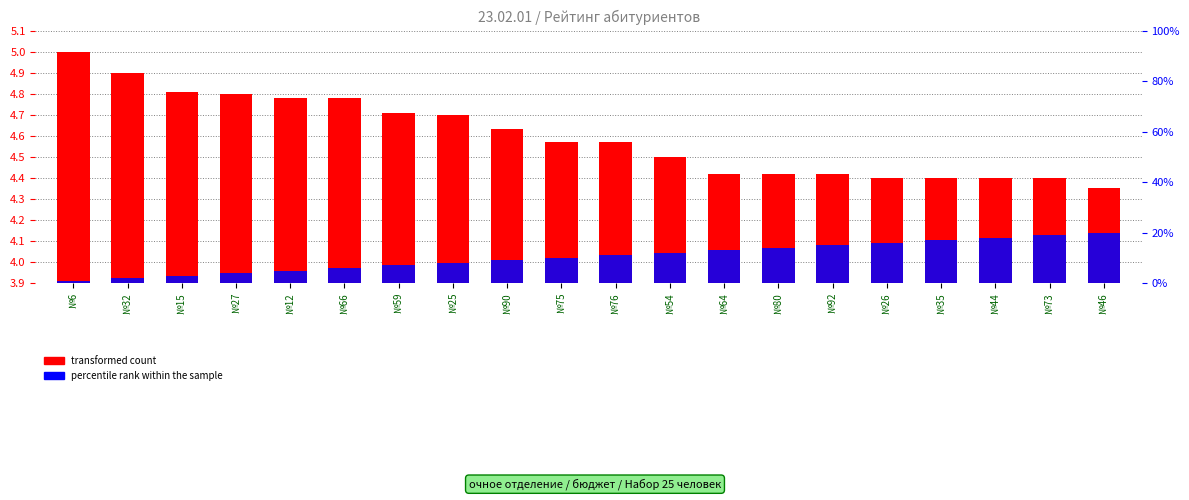

Which series has the largest range (max minus min)?

transformed count